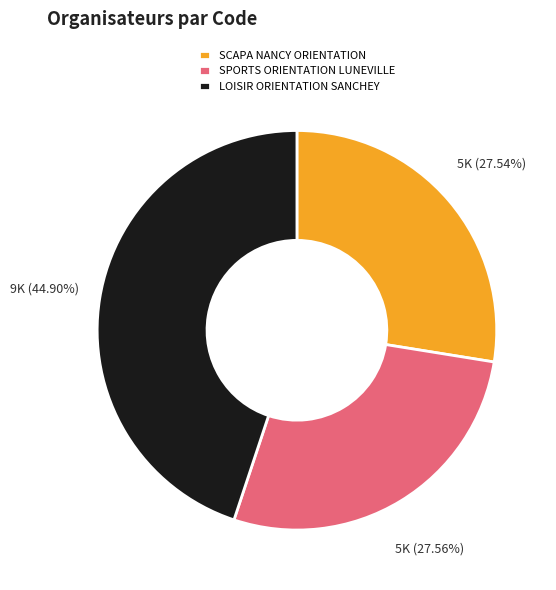

How many segments does this pie chart have?

3